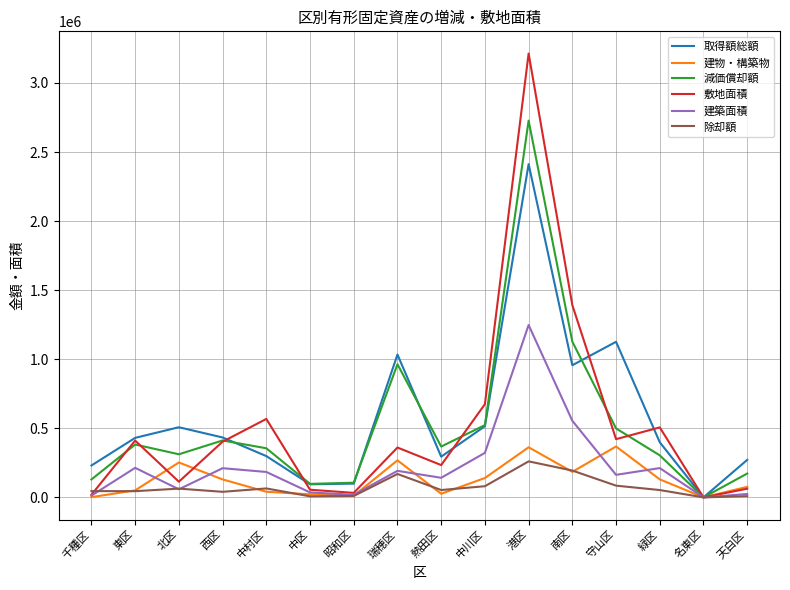

Is it true that 取得額総額 equals 2412687 at 港区?

True